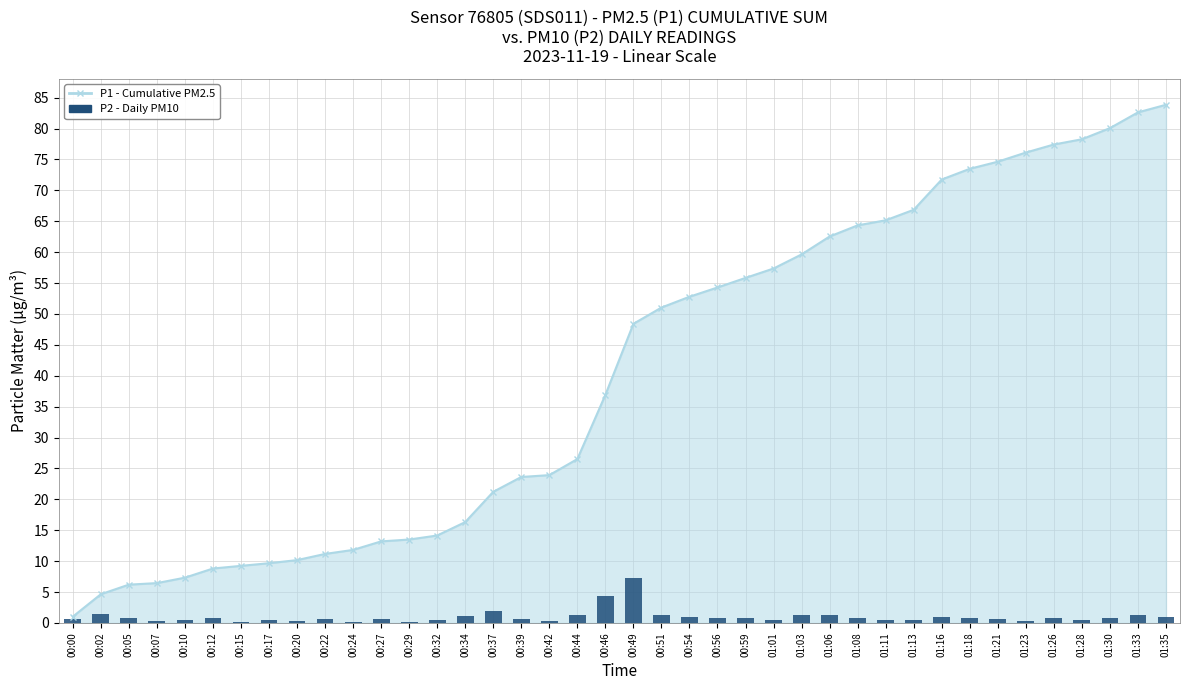

True or false: the data shows 0.4 at 00:12.

False